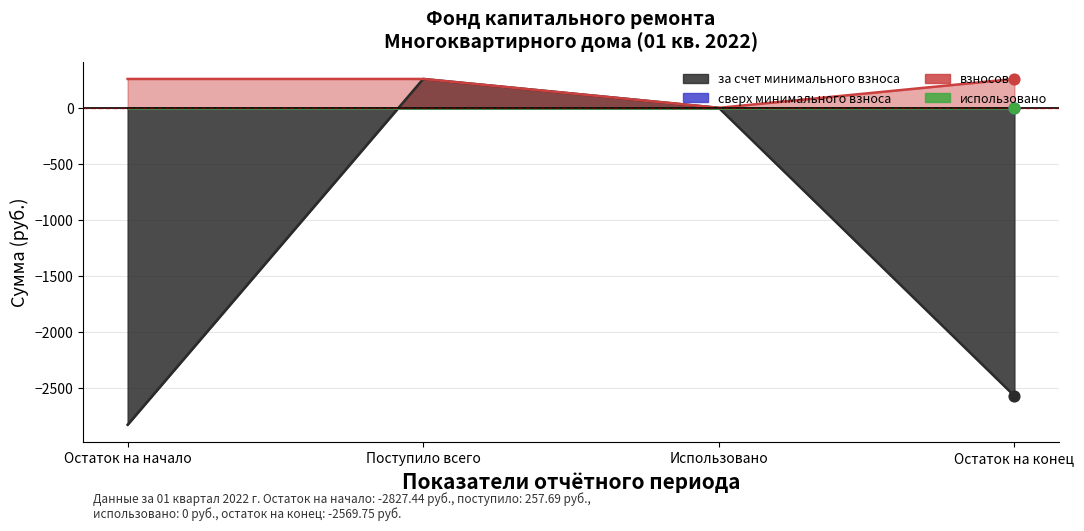

Which series contains the highest Y value?

за счет минимального взноса